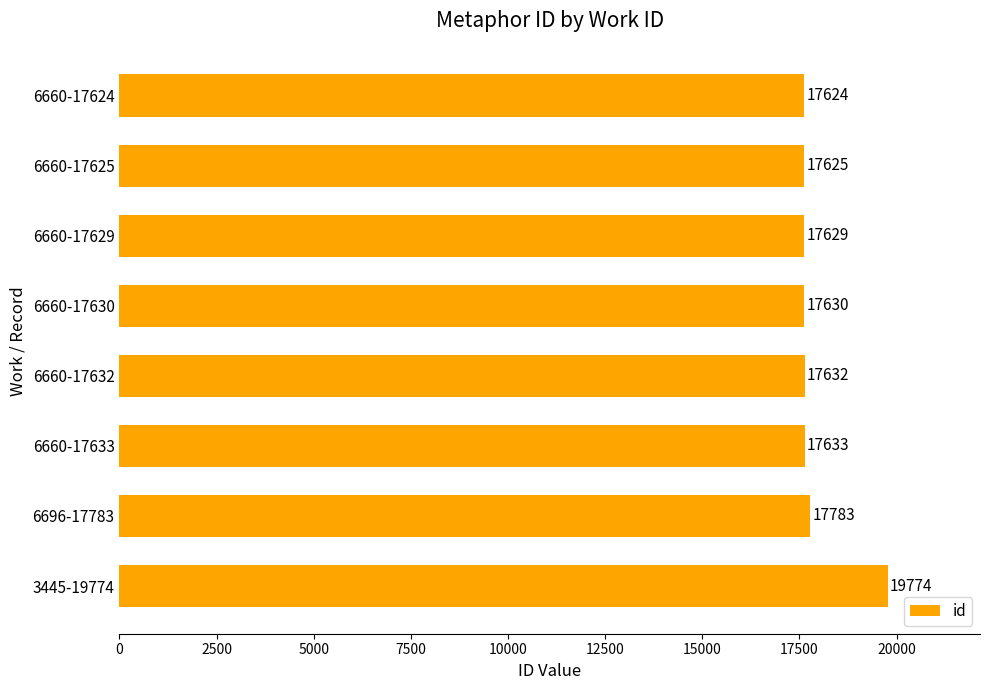

What is the sum of all values?

143330